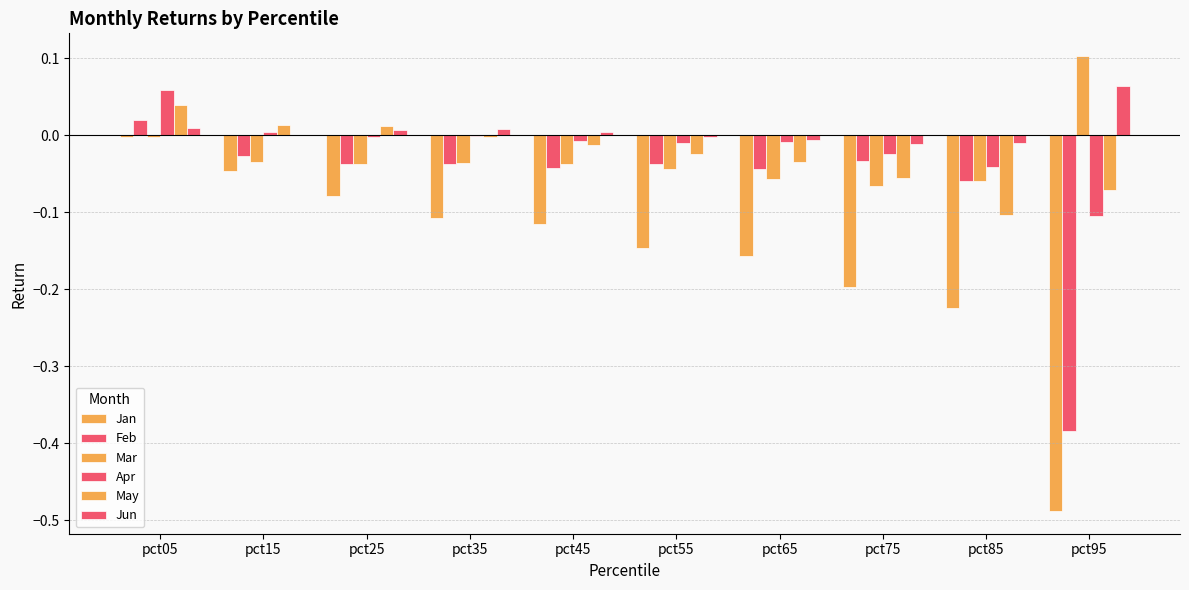

Rank the series by their maximum value, from highest to lowest.

Mar, Jun, Apr, May, Feb, Jan